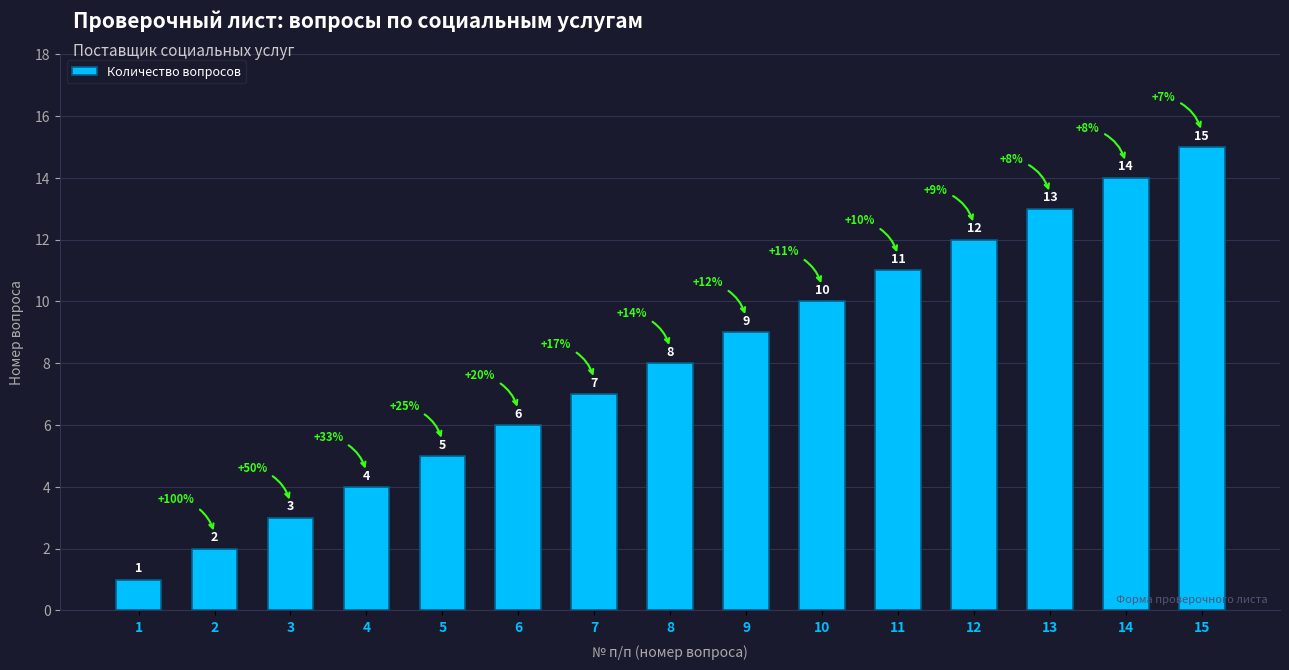

What is the difference between the values at 6 and 12?

6